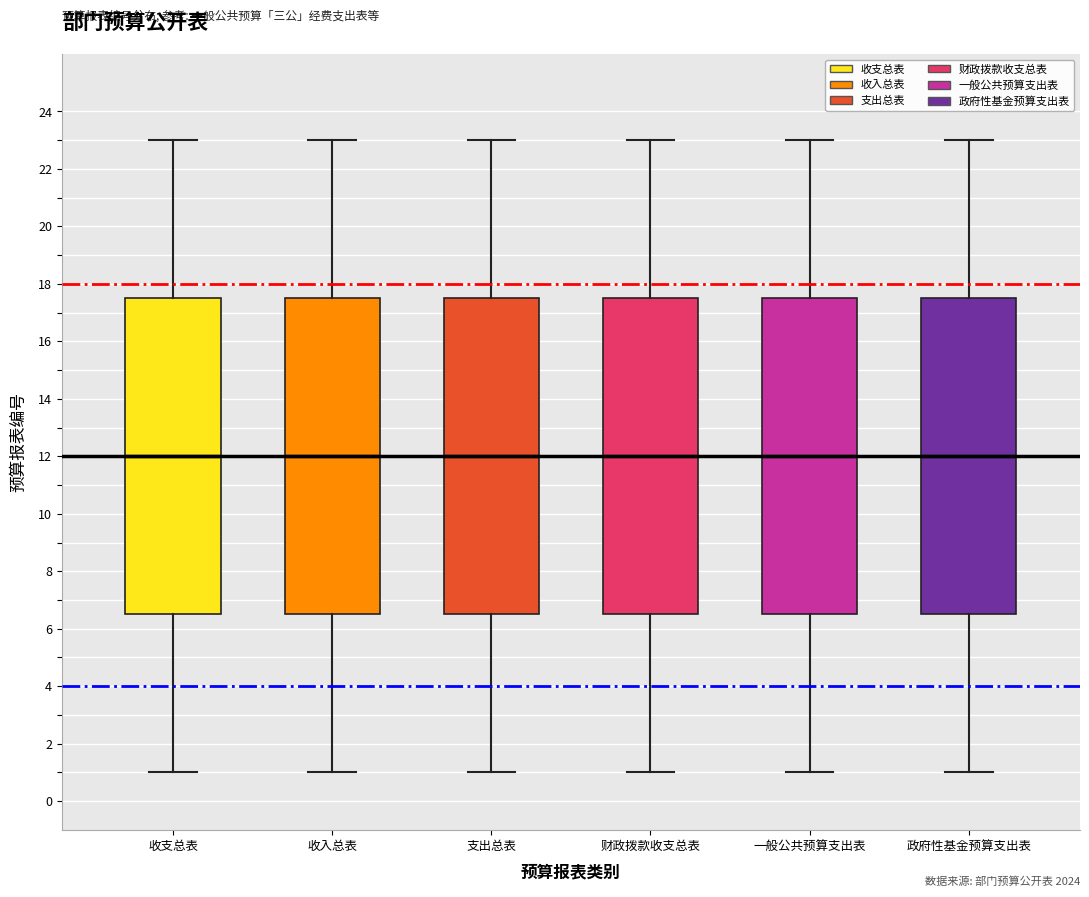

Where does the median line of the box for 支出总表 sit on the y-axis? The values are not printed on the chart, so give them approximately, as read against the axis.

12.0